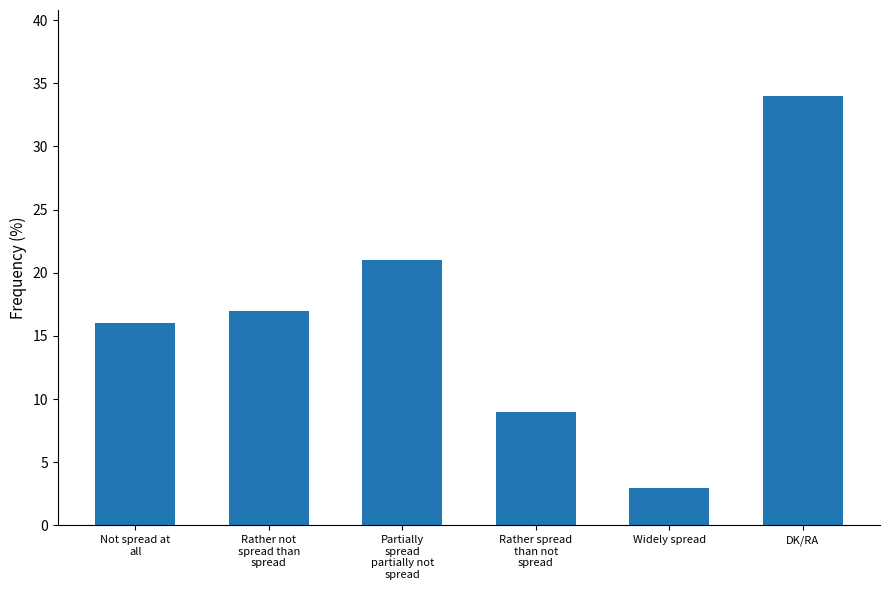

What value does the data have at Rather spread
than not
spread, to the nearest 5?

10